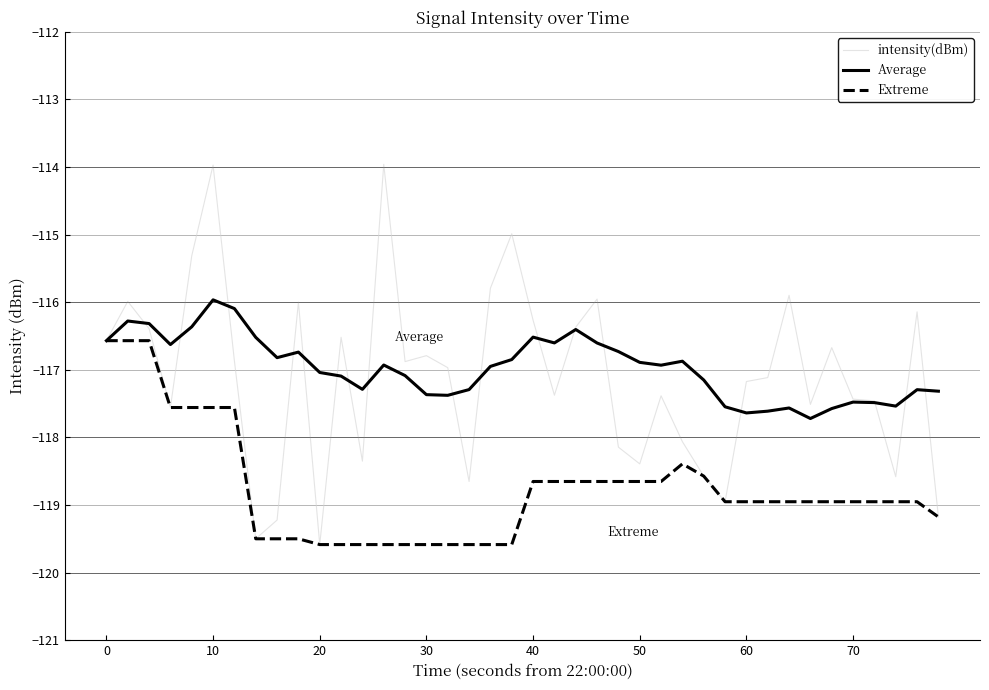

What is the maximum value shown in the chart?

-114.0